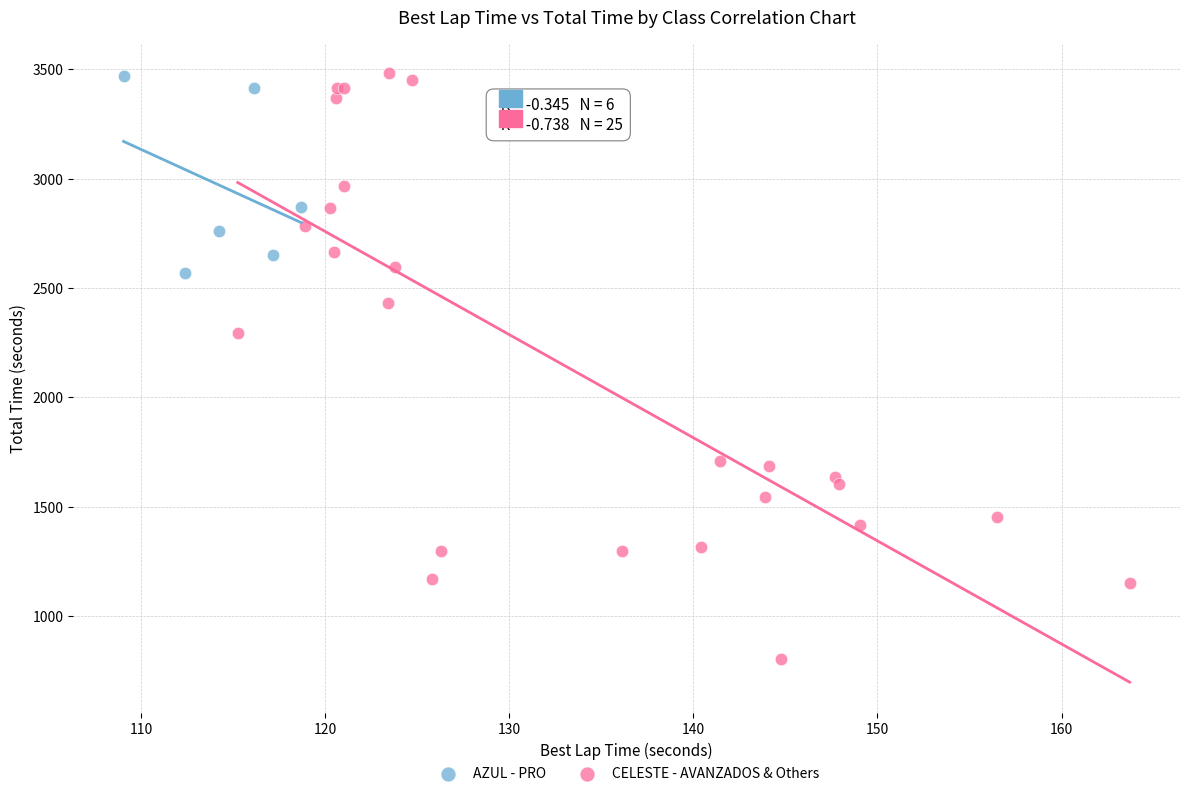

Which series reaches the minimum Y coordinate?

CELESTE - AVANZADOS & Others